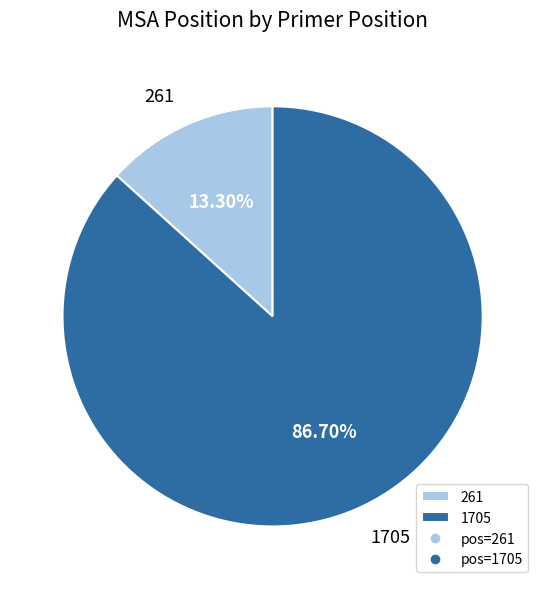

Which slice represents more than half of the pie?

1705